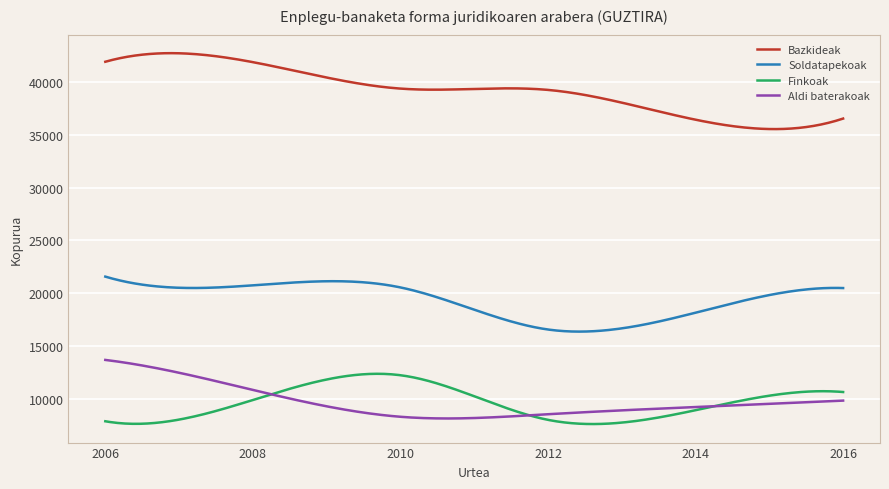

True or false: Soldatapekoak and Aldi baterakoak cross at least once.

False